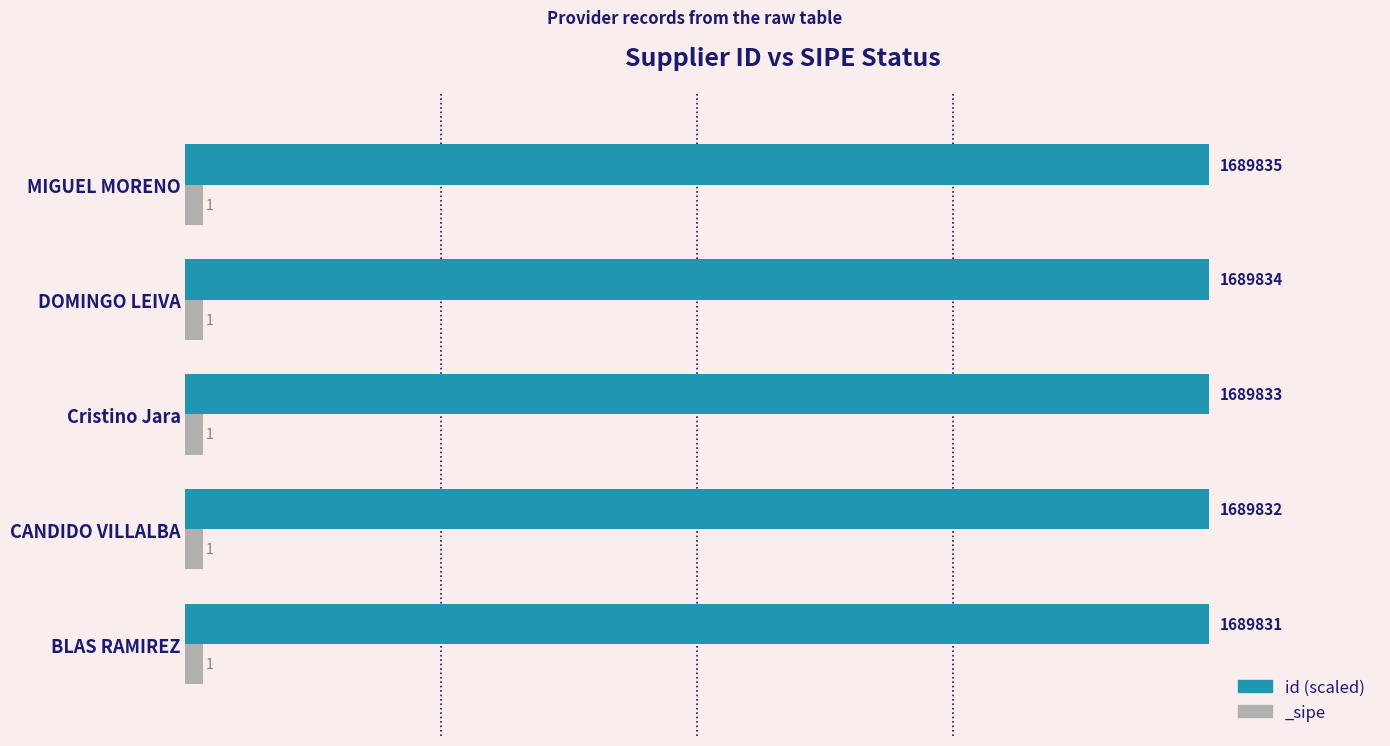

Between BLAS RAMIREZ and MIGUEL MORENO, which is larger?

MIGUEL MORENO